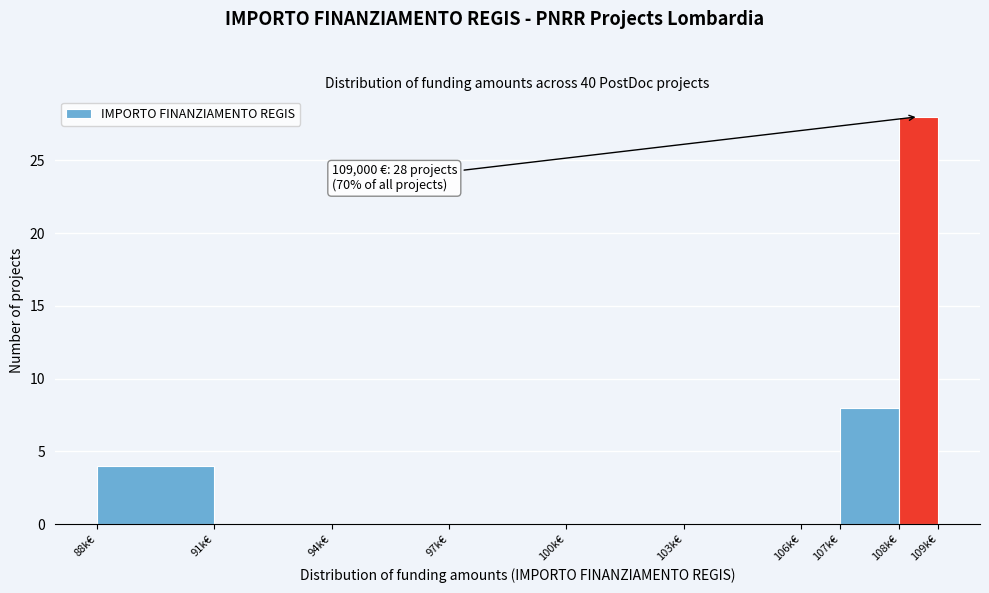

Reading right to left, what are all the values shown in this chart?

108k€=28	107k€=8	106k€=0	103k€=0	100k€=0	97k€=0	94k€=0	91k€=0	88k€=4